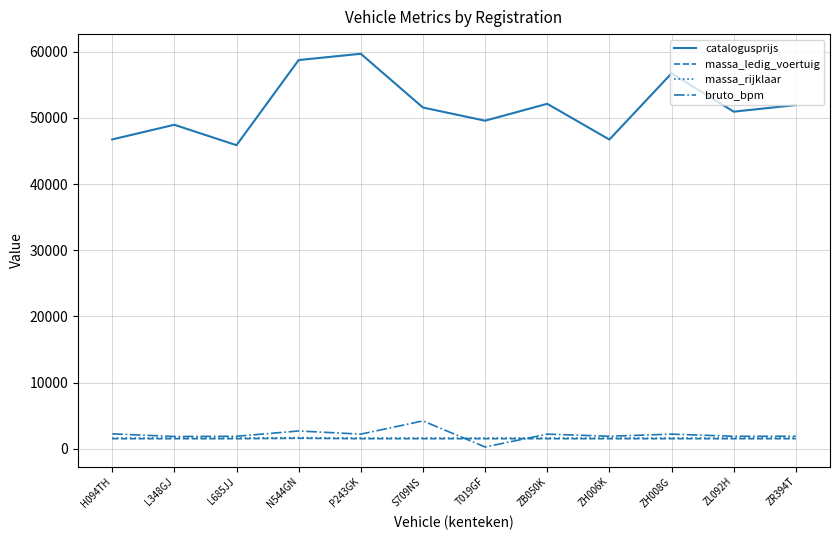

True or false: catalogusprijs and massa_rijklaar intersect in this chart.

False